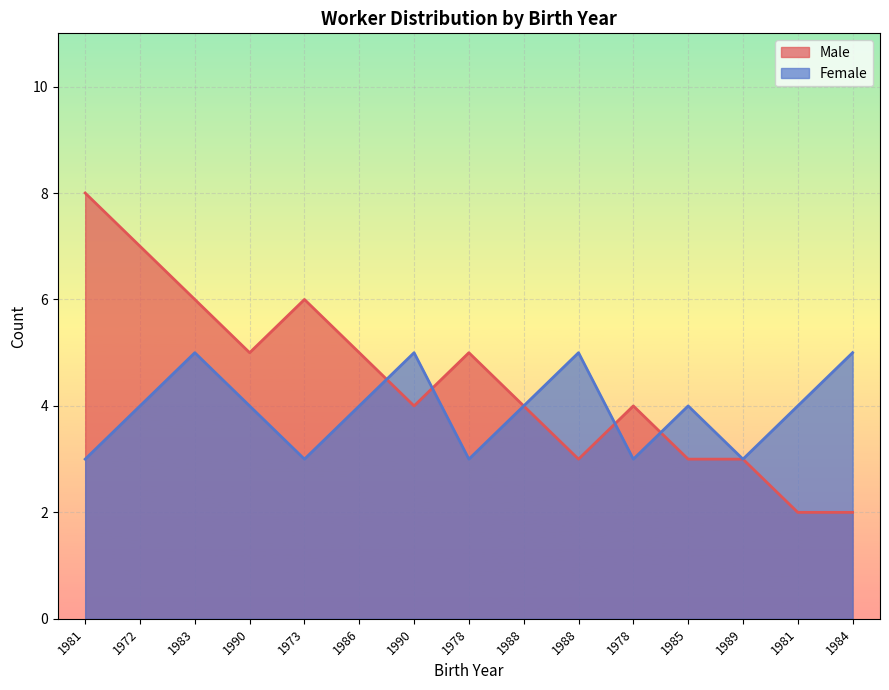

How many series are shown in this chart?

2